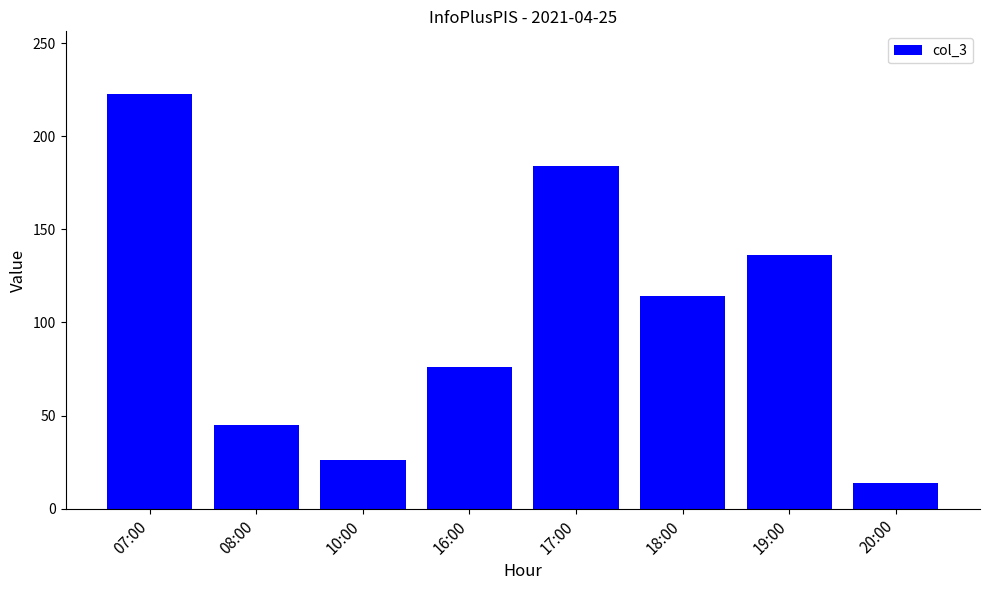

What is the smallest value displayed?

14